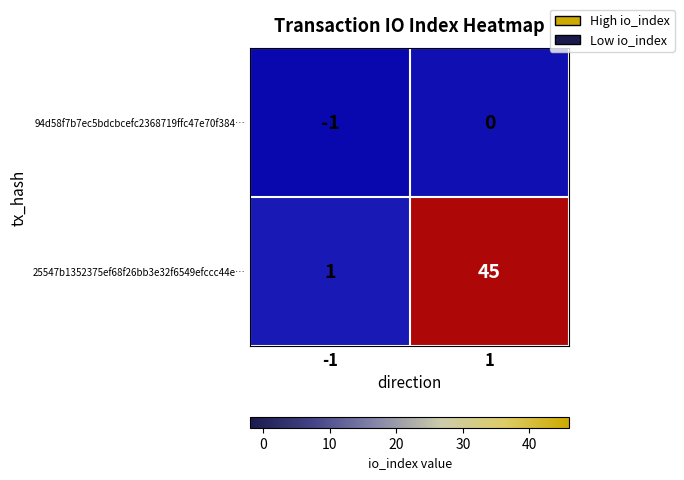

What is the total value across all series at 1?

45